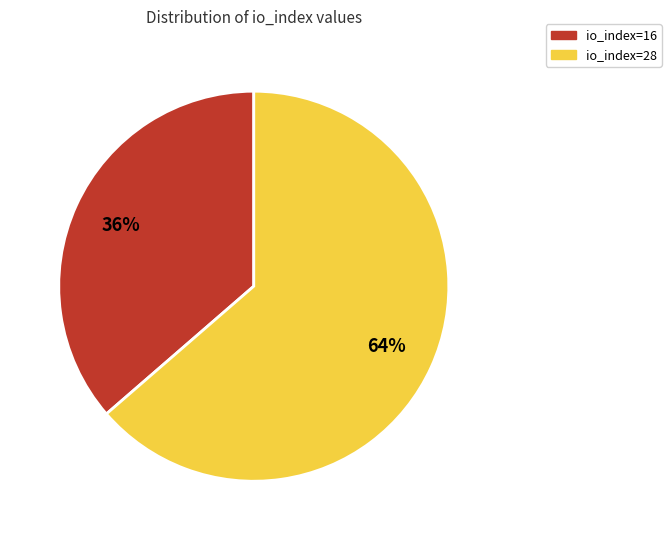

What is the largest slice in the pie chart?

io_index=28